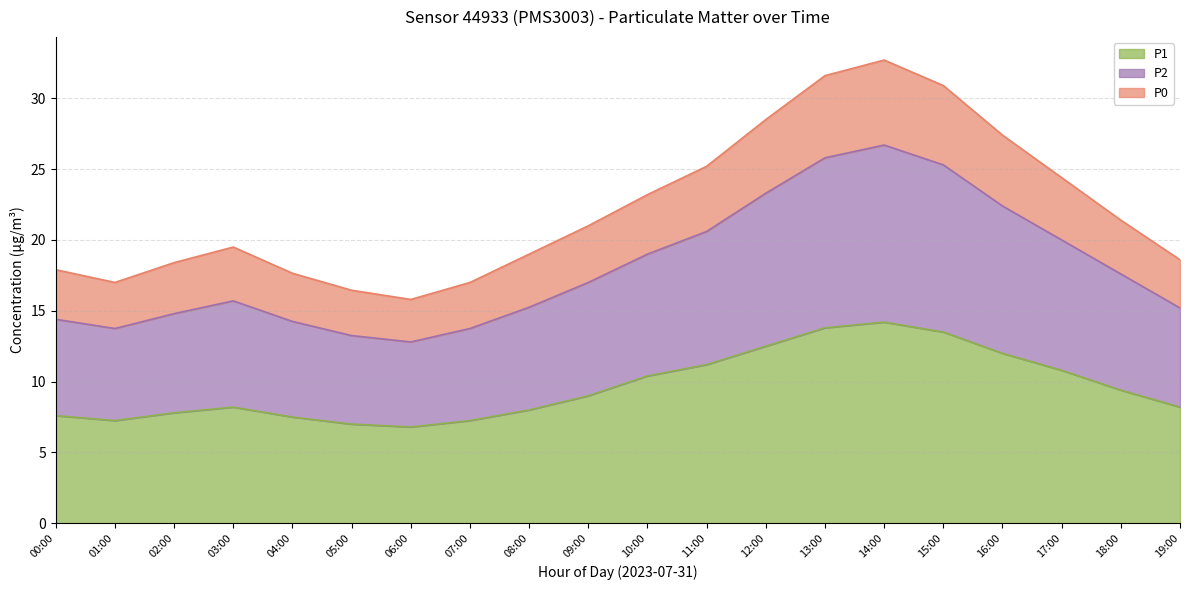

What is the total value across all series at 13:00?

31.6